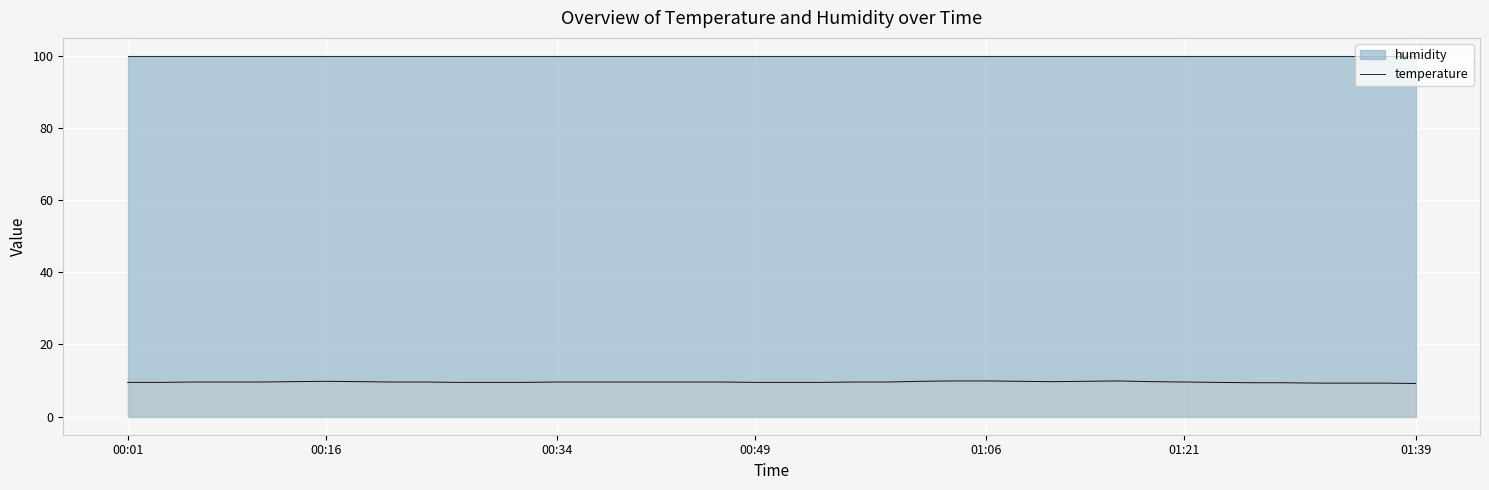

What is the sum of all values?

383.5